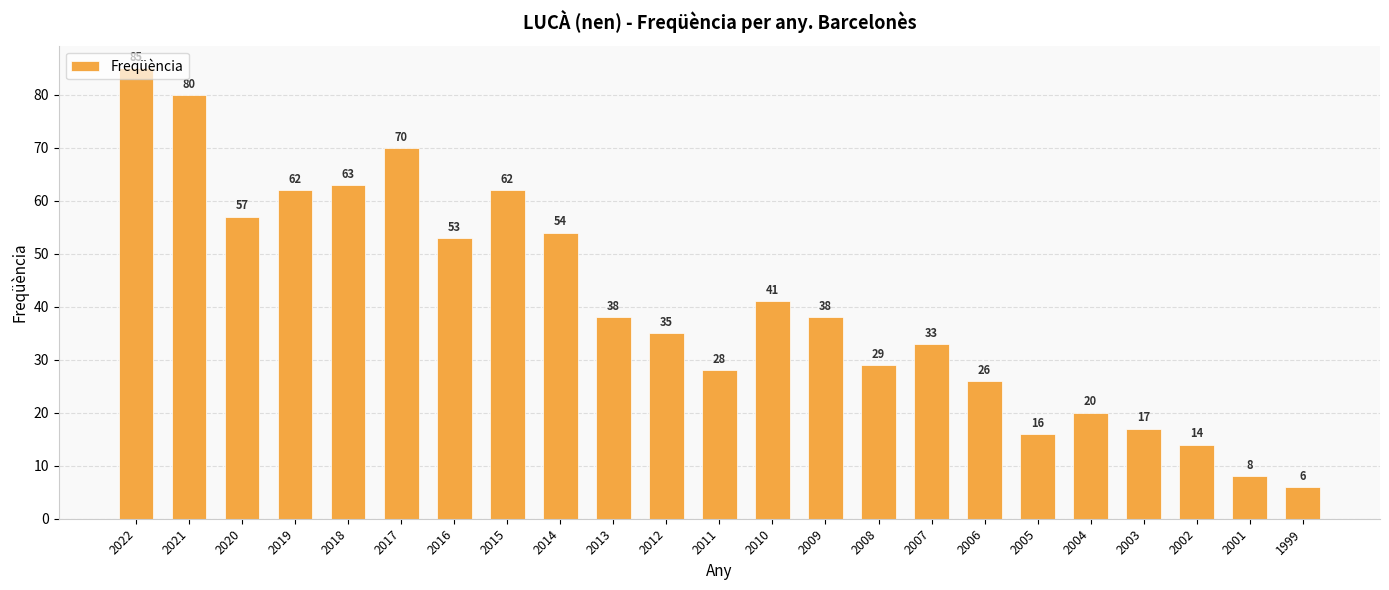

True or false: the data shows 48 at 2007.

False